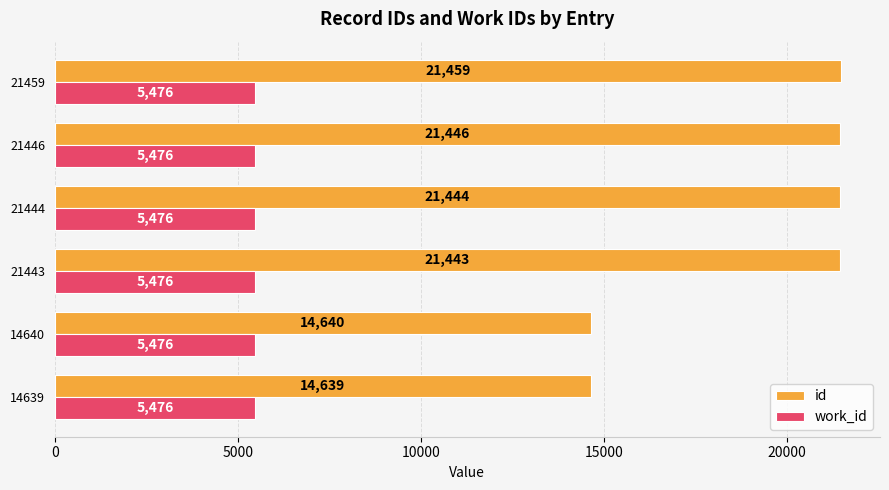

How many data points does each series have?

6